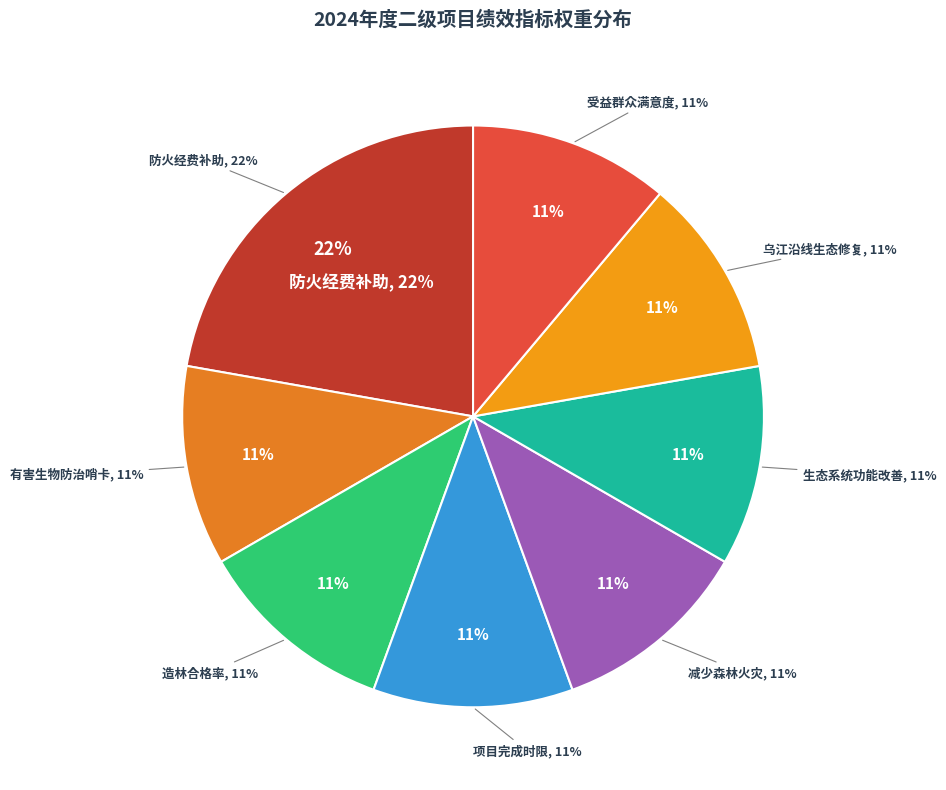

Count the number of slices in the pie.

8